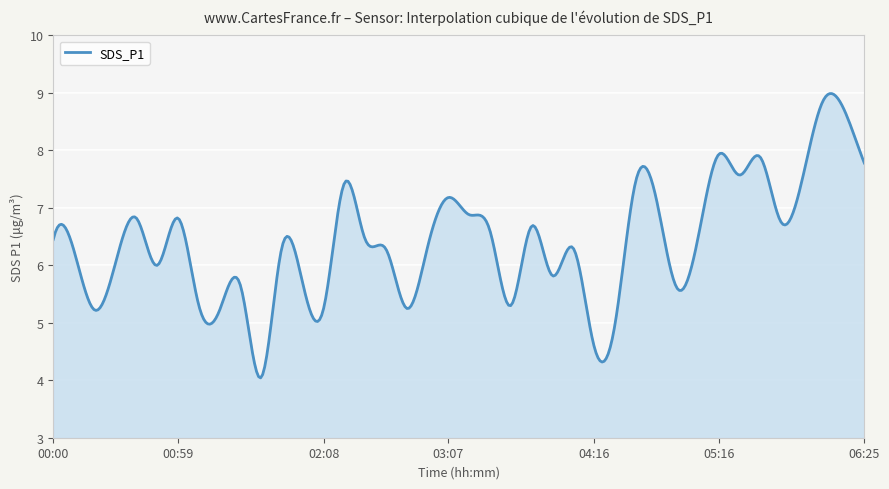

What is the minimum value shown in the chart?

4.0